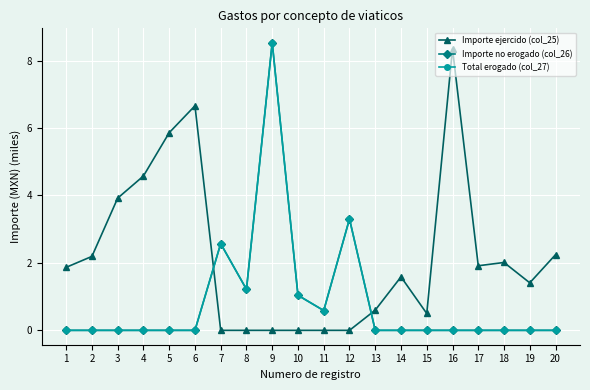

What is the difference between the highest and lowest values at 13?

0.6